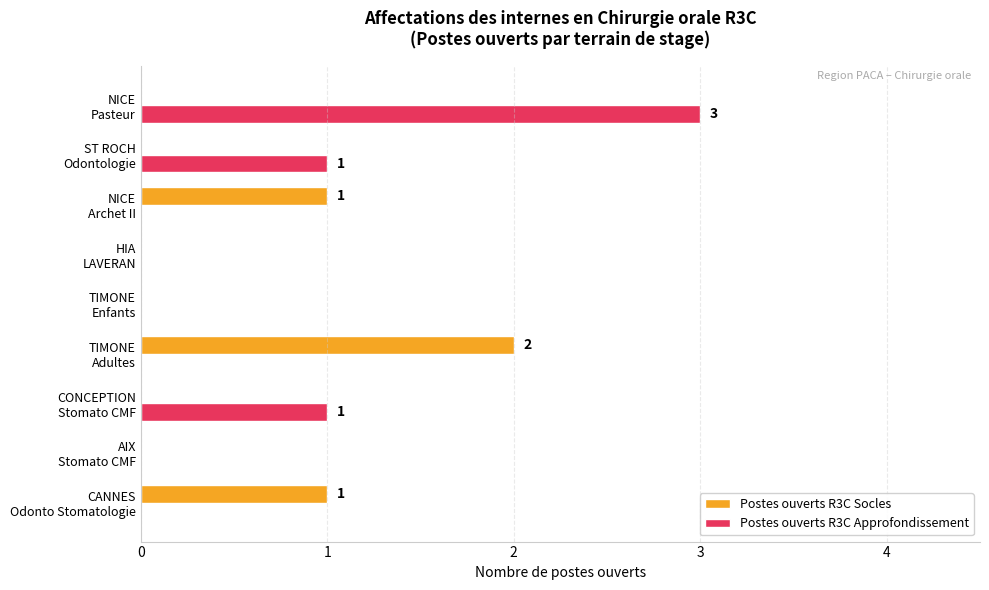

How many data points does each series have?

9